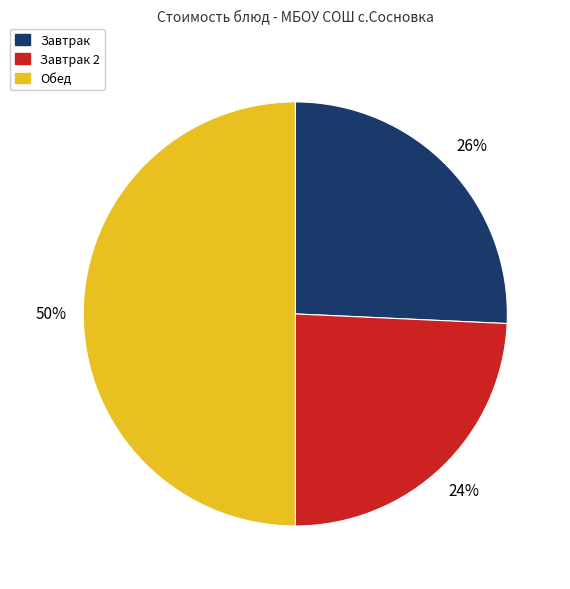

To the nearest percent, what is the average slice percentage?

33%